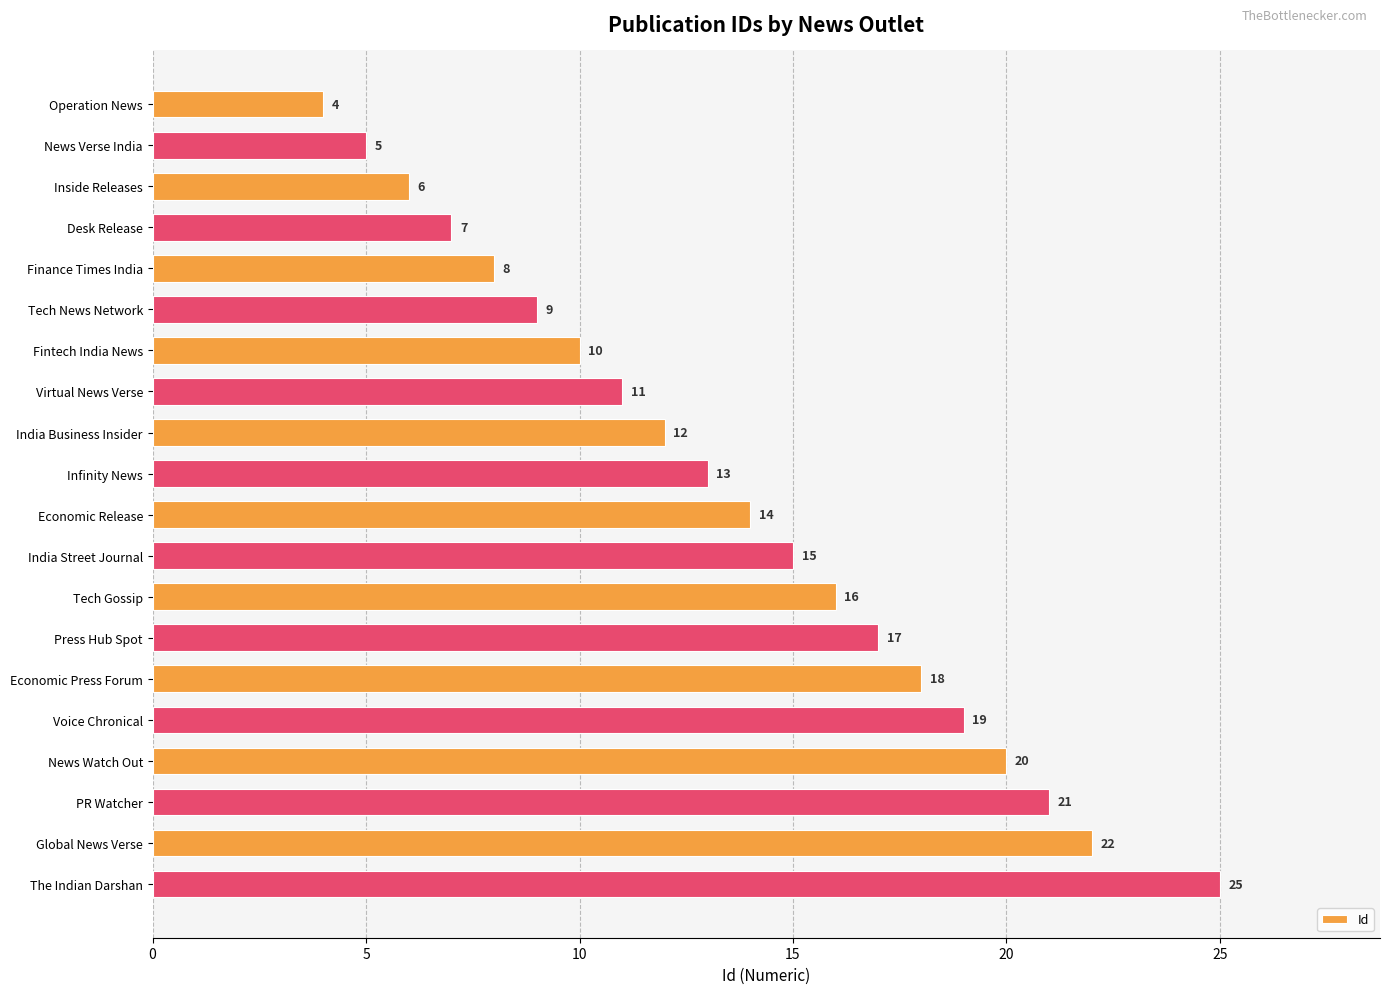

What is the difference between the second highest and second lowest values?

17